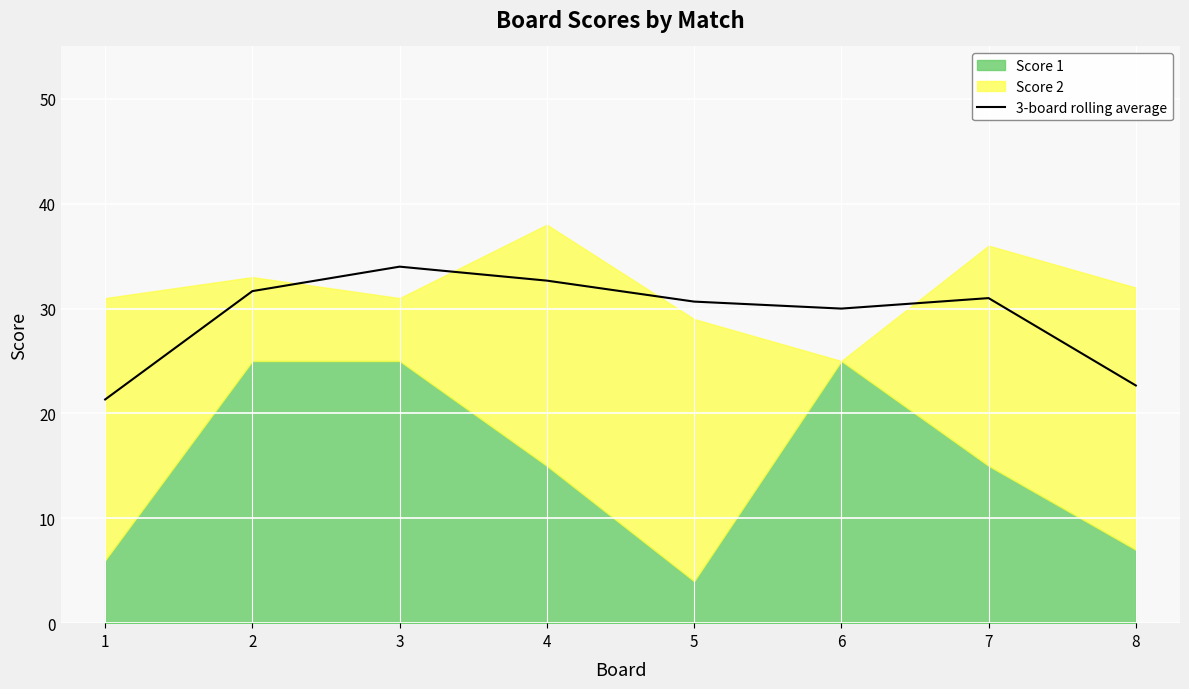

What is the difference between the maximum and minimum values?

12.7